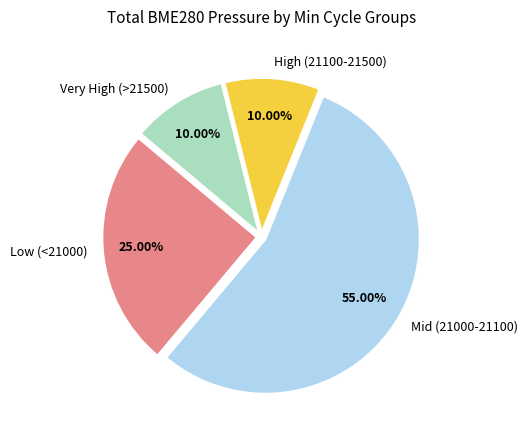

What is the ratio of the value at Very High (>21500) to the value at Low (<21000)?

0.4